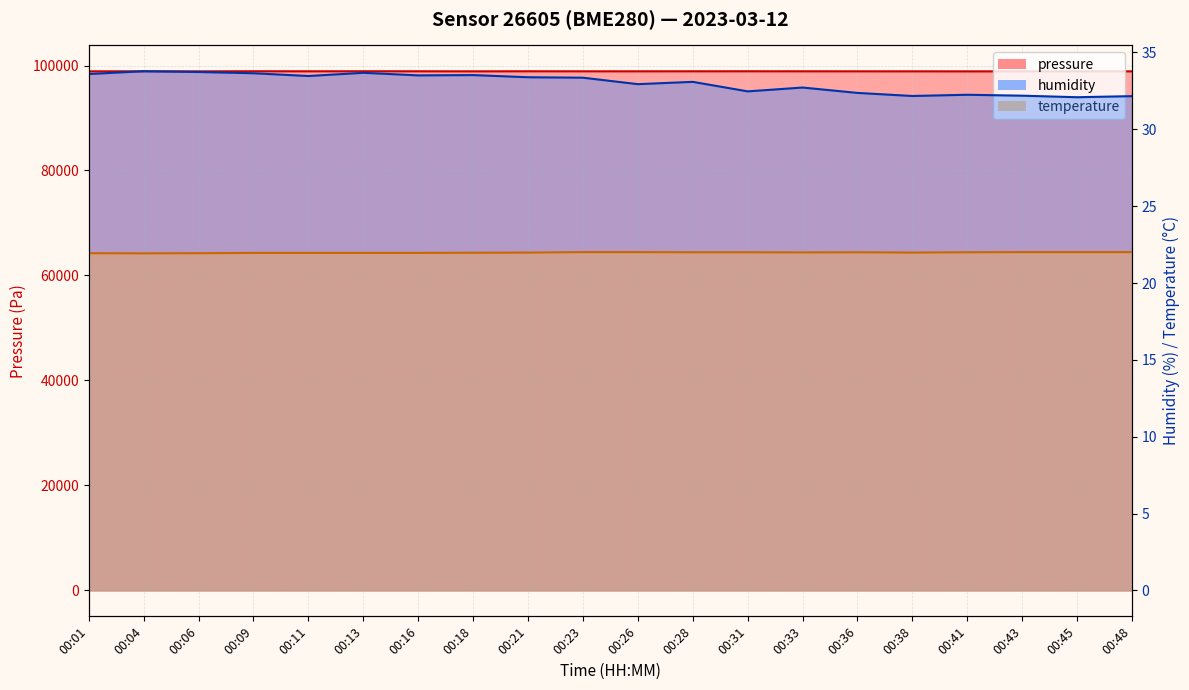

What are all the series names shown in the legend?

pressure, humidity, temperature